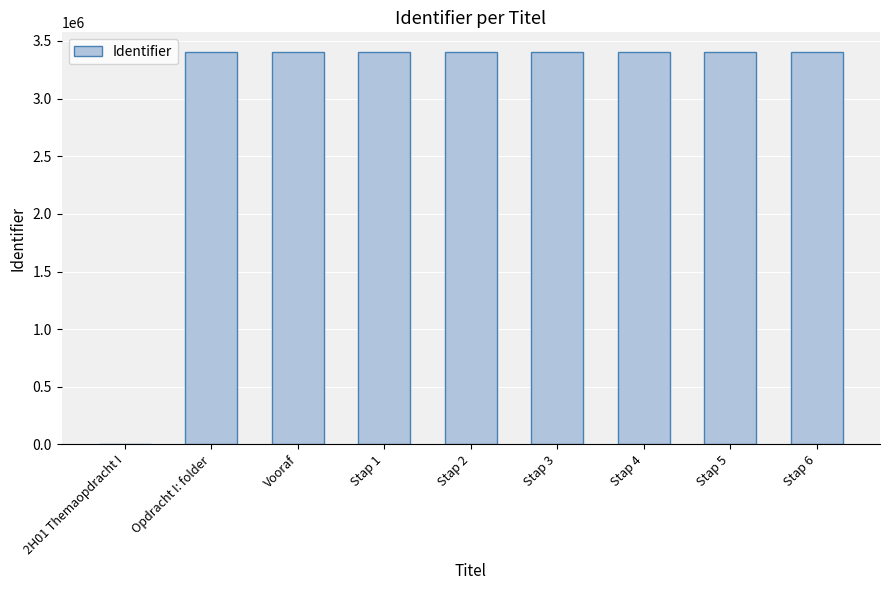

Where is the data nearest to the value 1702357?

Opdracht I: folder